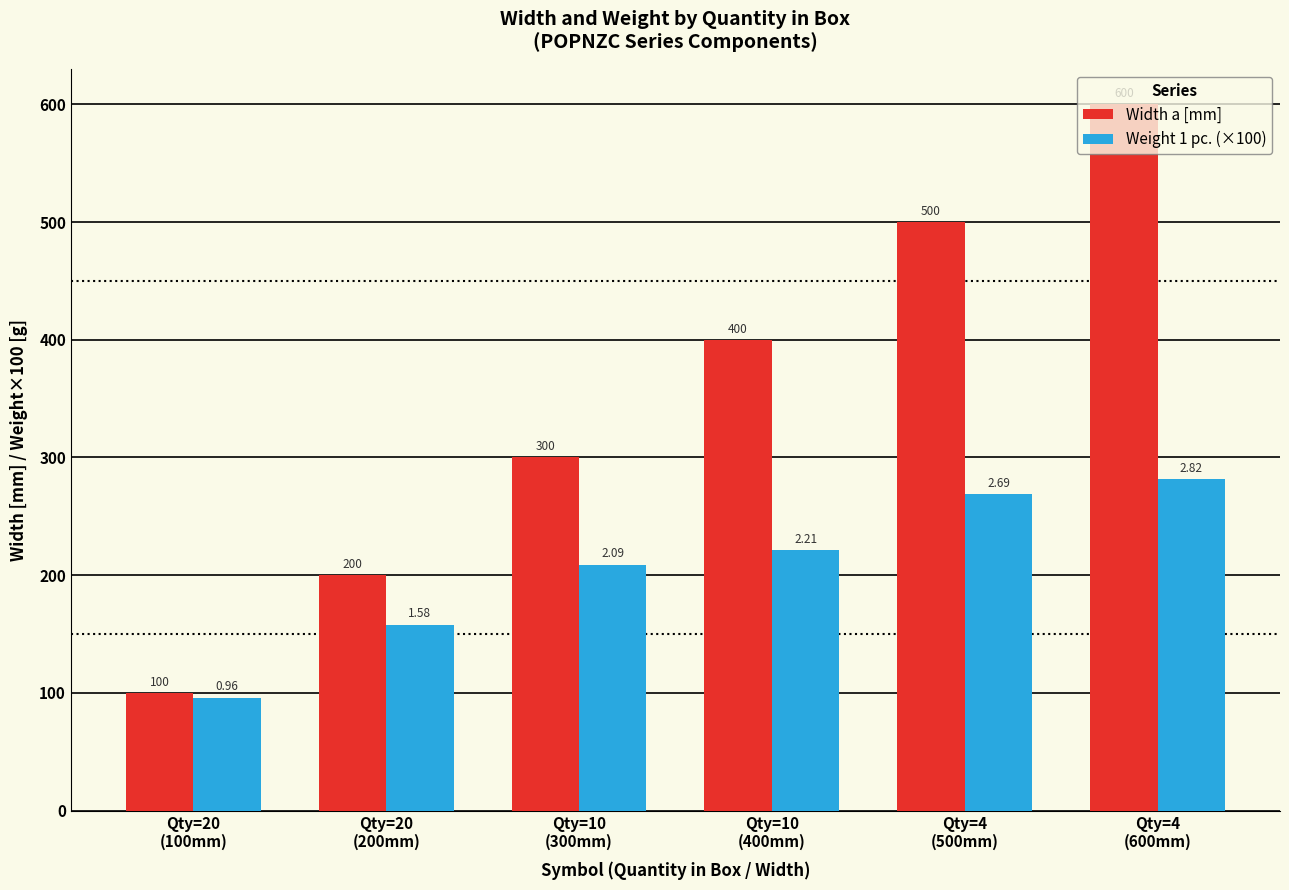

Count the Width a [mm] values in the range 200 to 500.

4